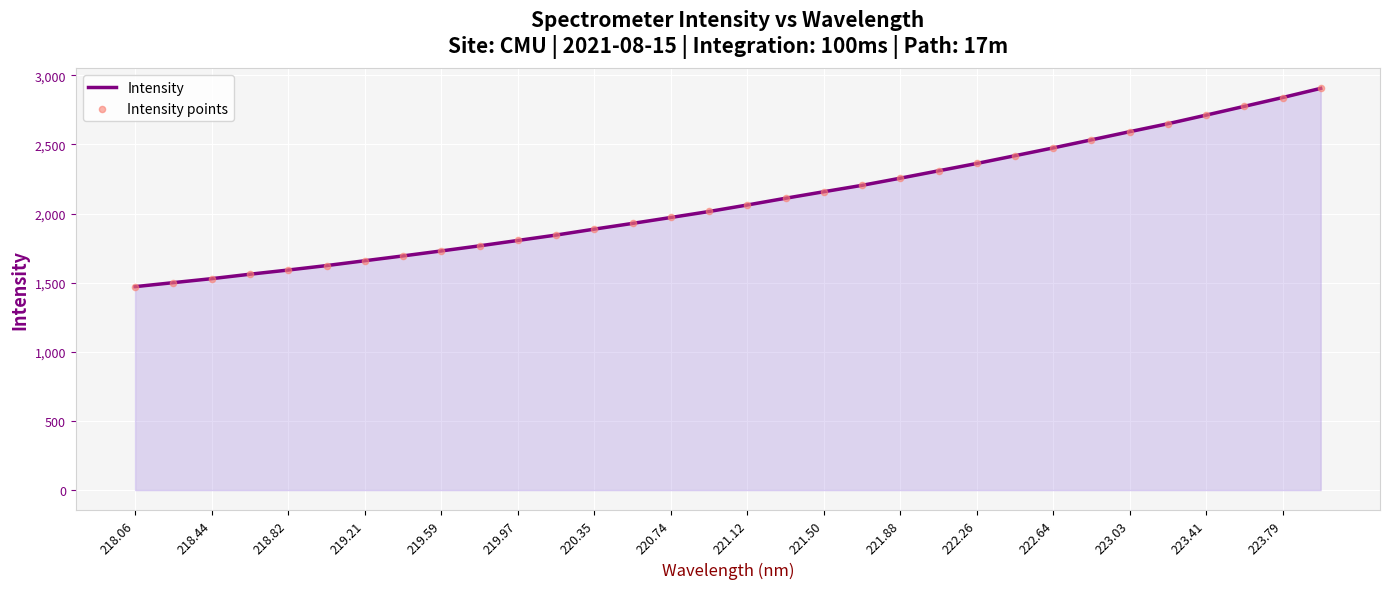

What is the greatest value displayed?

2905.2